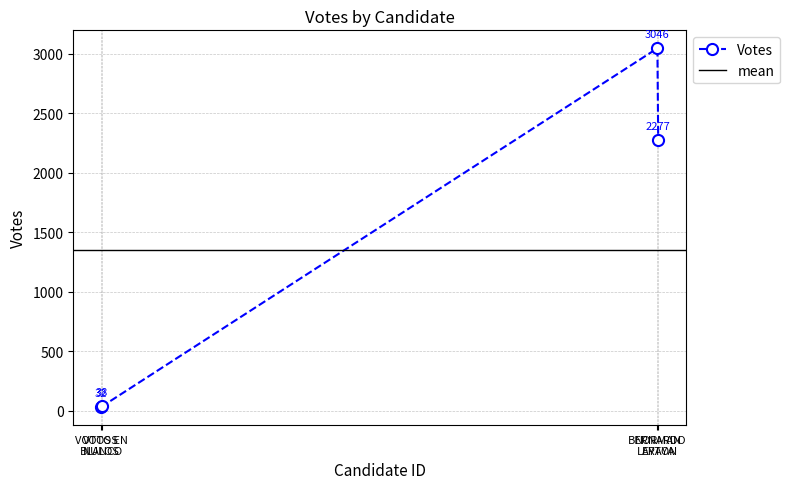

How many interior local peaks does the Votes series have?

1